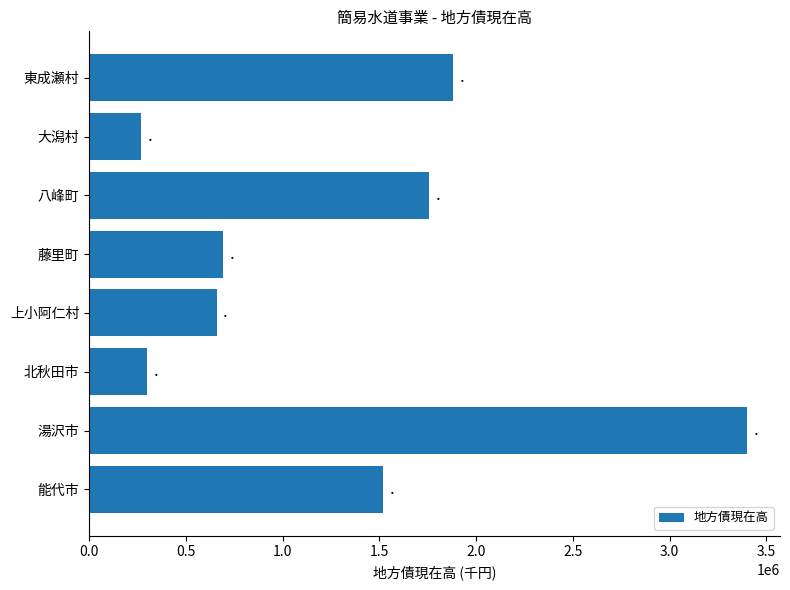

What is the change in value from 能代市 to 湯沢市?

+1882174